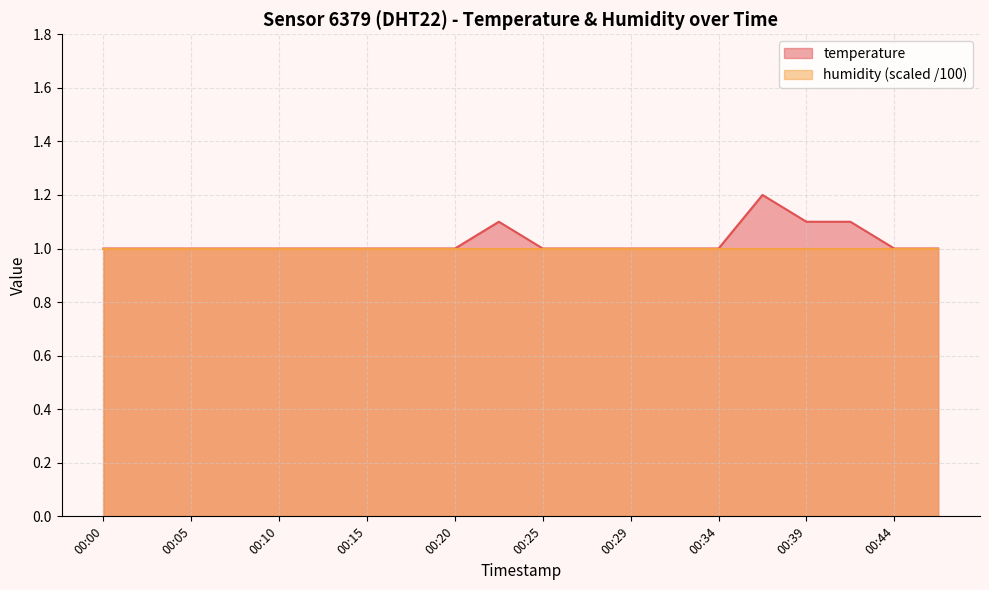

Does the chart have visible grid lines?

Yes